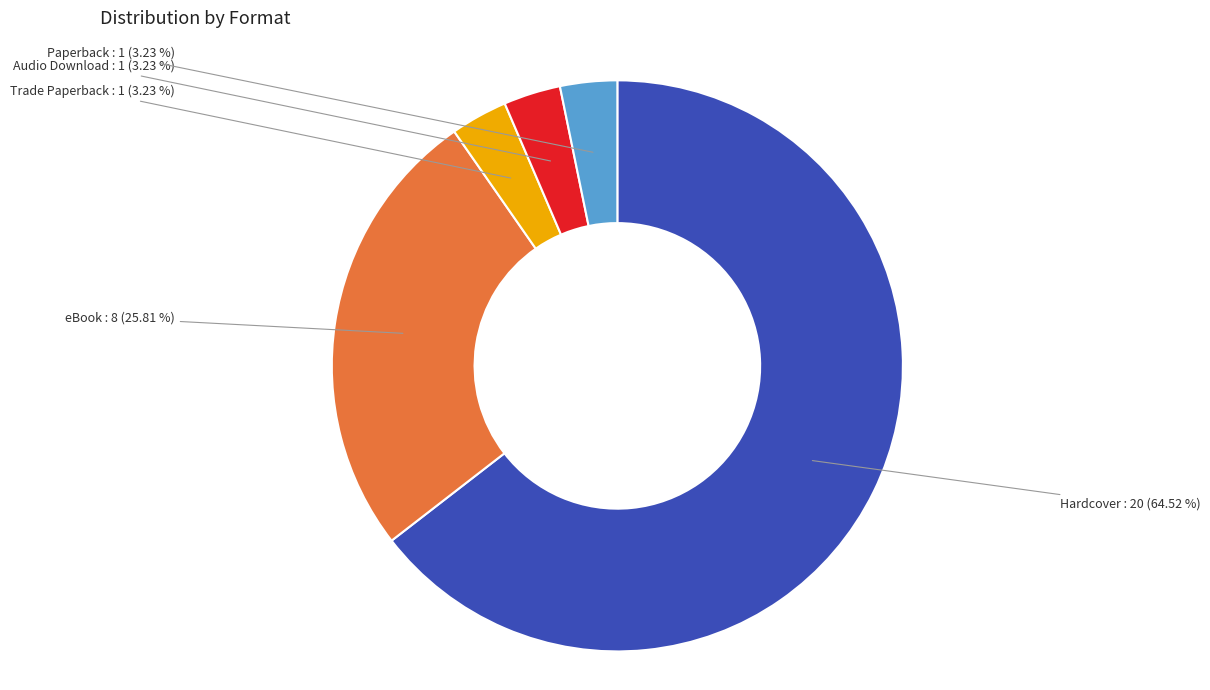

The Paperback slice represents 17% of the pie. True or false?

False